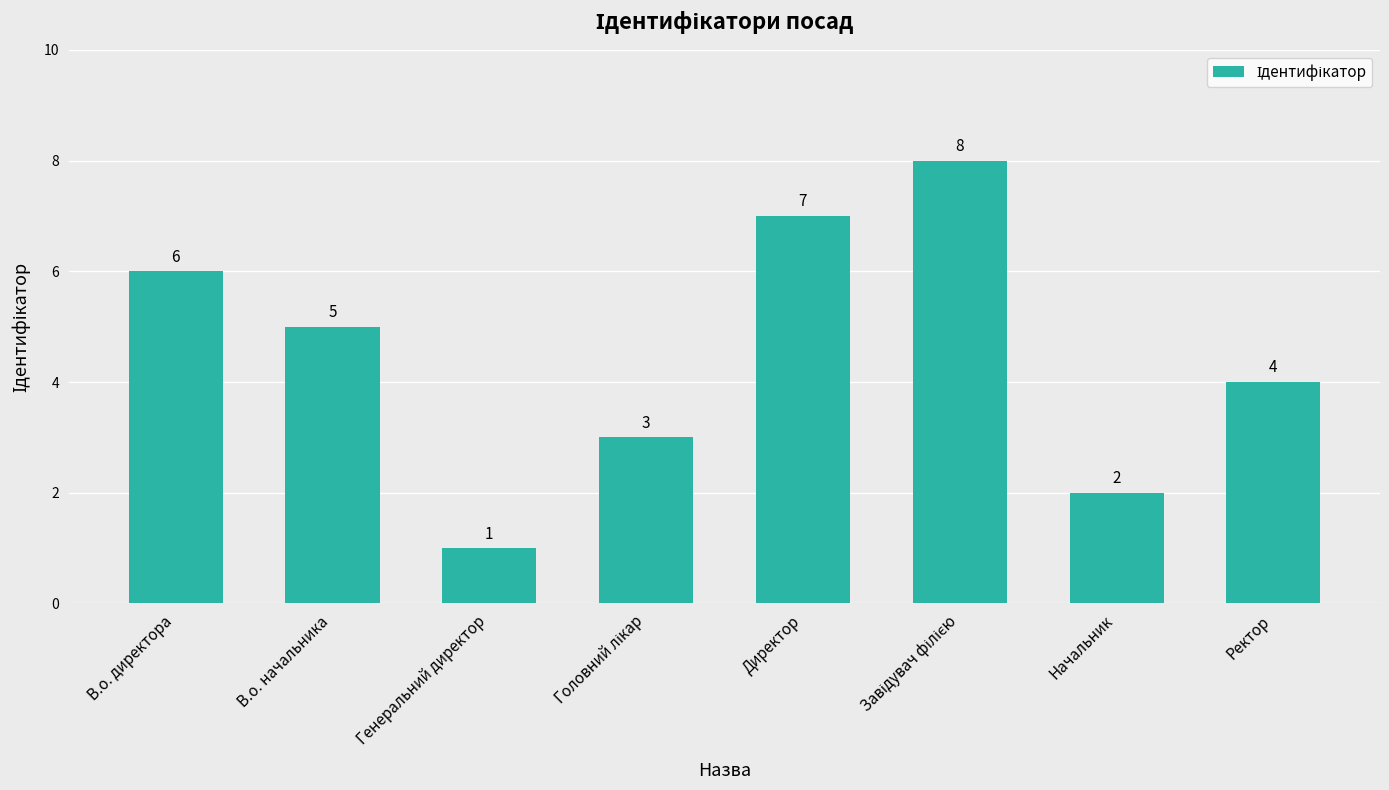

What is the greatest value displayed?

8